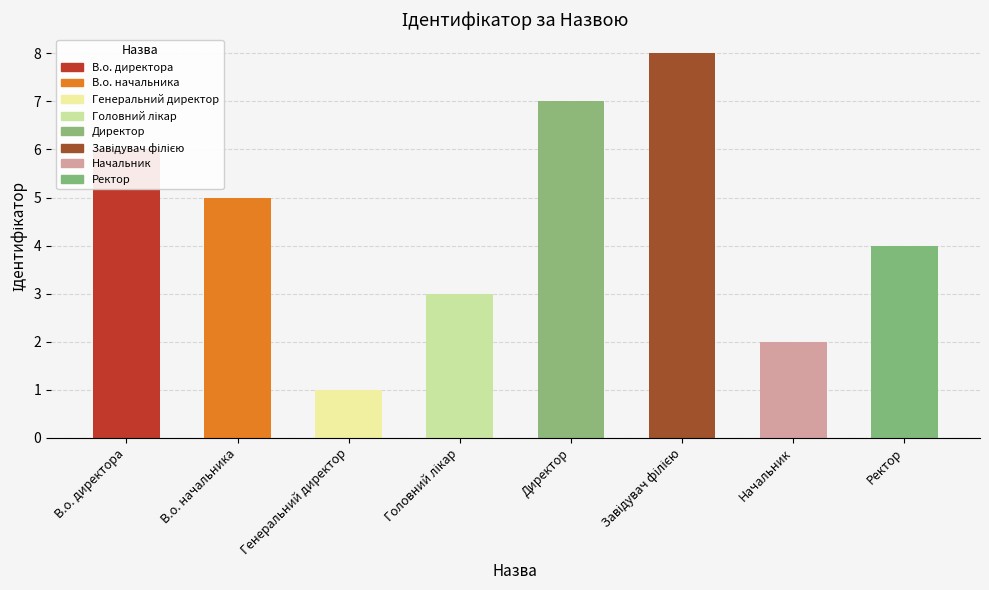

What is the difference between the maximum and minimum values?

7